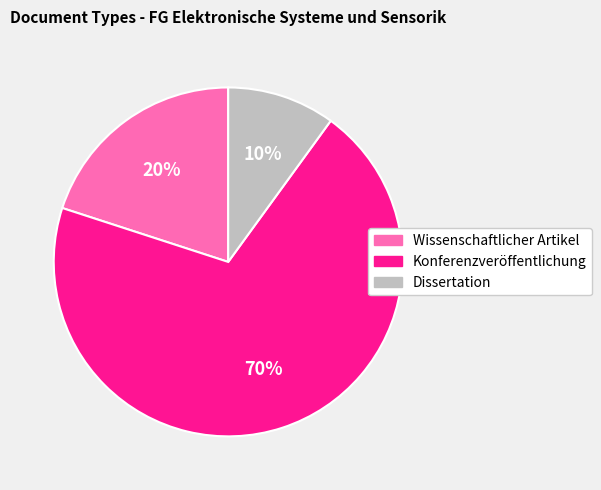

Is it true that Konferenzveröffentlichung is 1% of the pie?

False